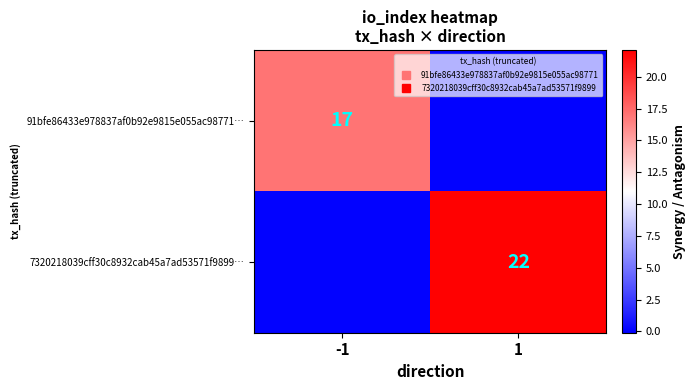

Rank the categories by 91bfe86433e978837af0b92e9815e055ac98771… value from lowest to highest.

1, -1